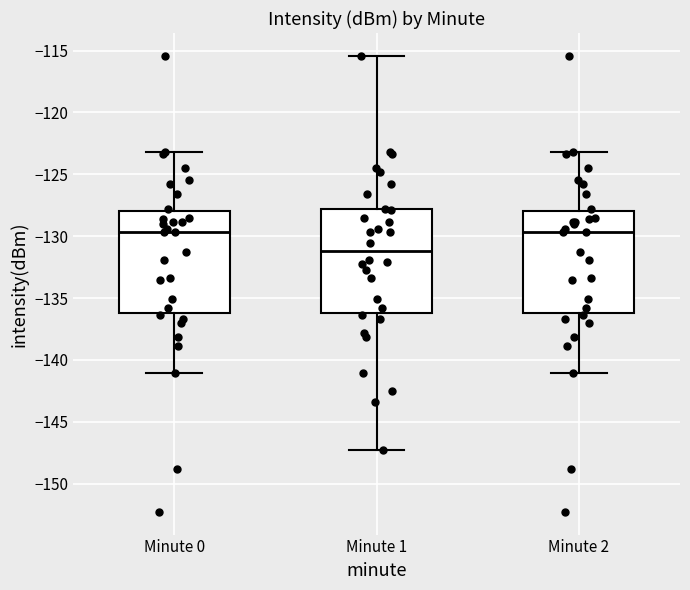

Where does the lower whisker of the box for Minute 1 end on the y-axis? The values are not printed on the chart, so give them approximately, as read against the axis.

-147.5